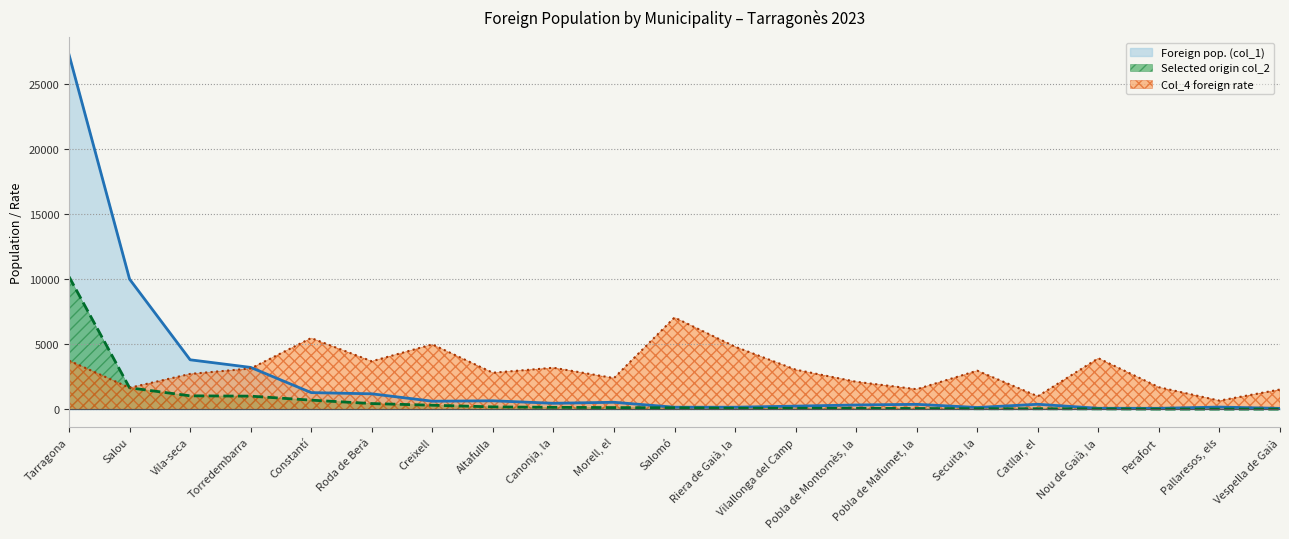

At which category does Foreign pop. (col_1) reach its first local valley?

Creixell